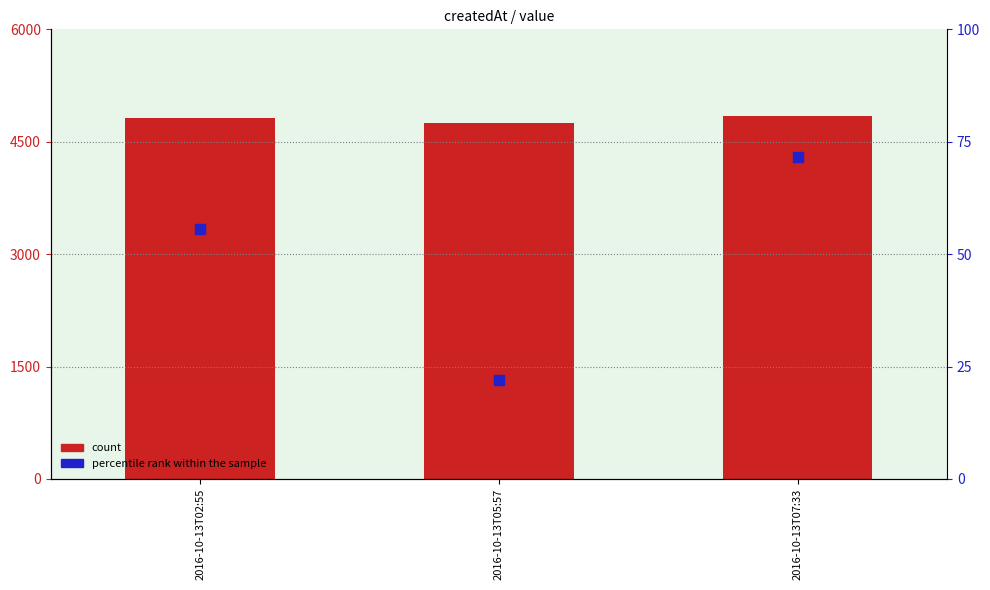

What is the total value across all series at 2016-10-13T05:57?

4766.0